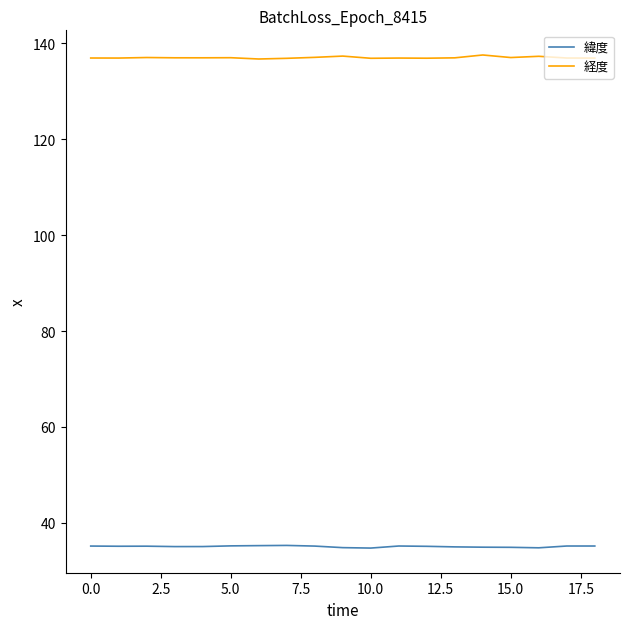

True or false: 経度 and 緯度 cross at least once.

False